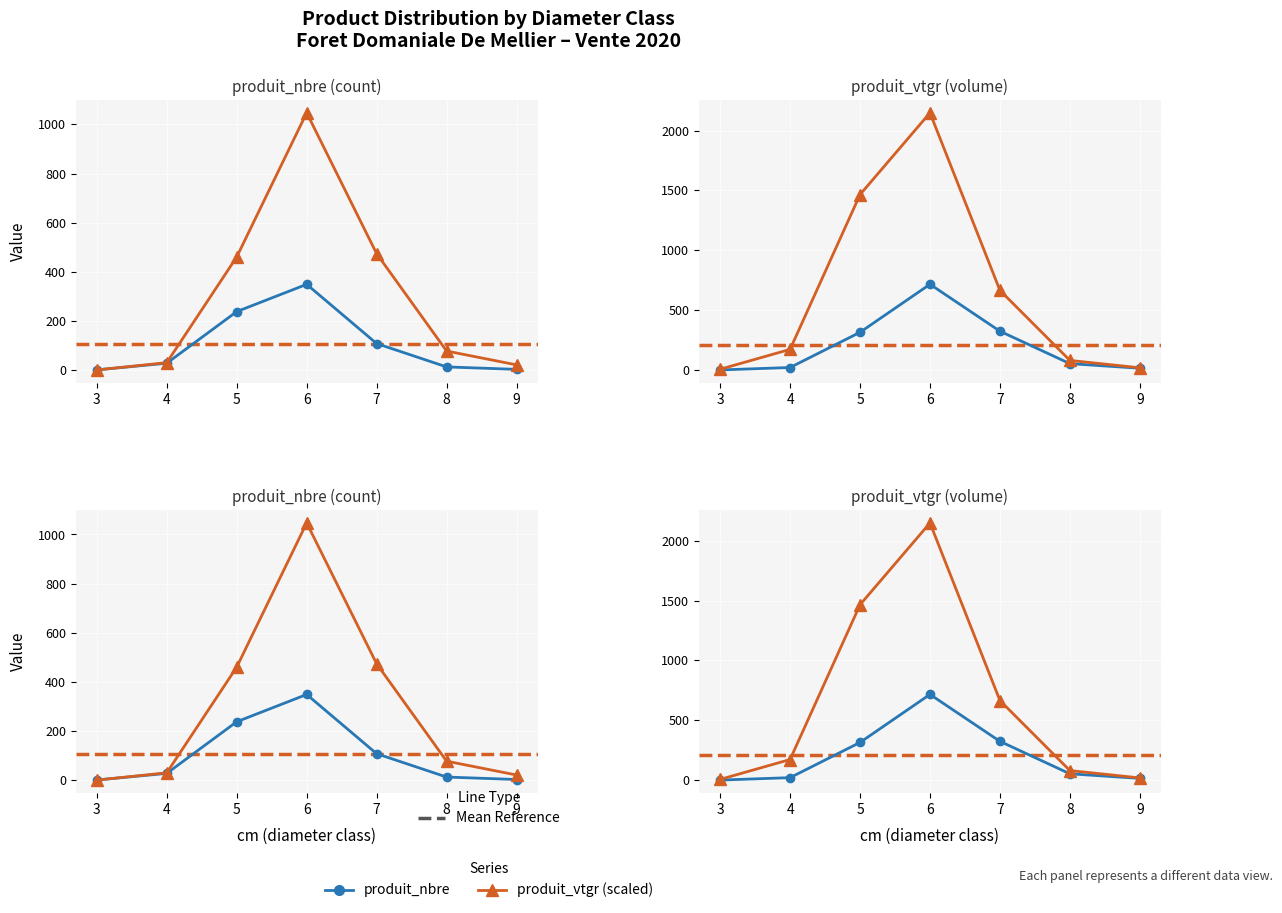

What is the highest value of the produit_vtgr series?

1047.0